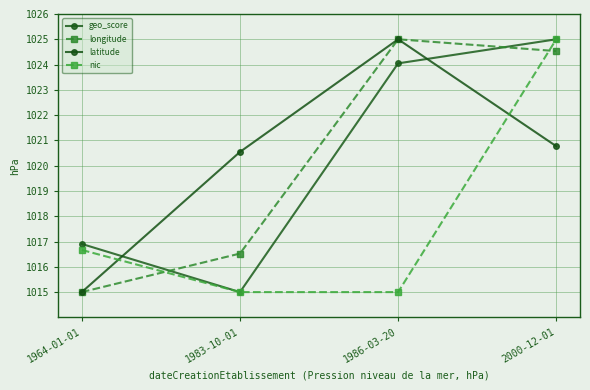

What is the maximum value shown in the chart?

1025.0